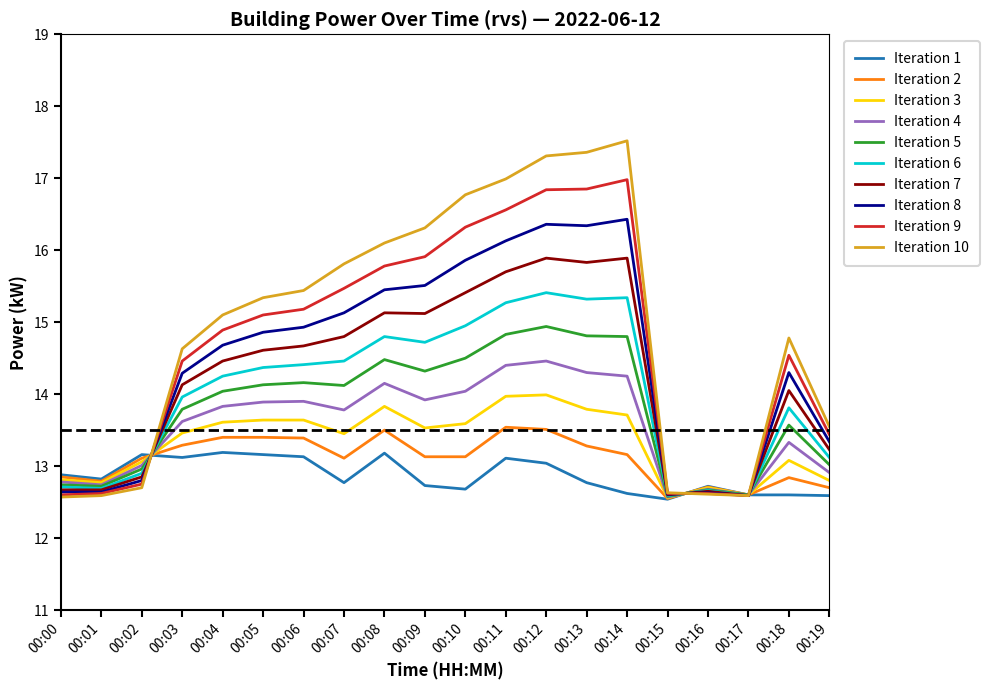

Which series has the widest spread of values?

Iteration 10